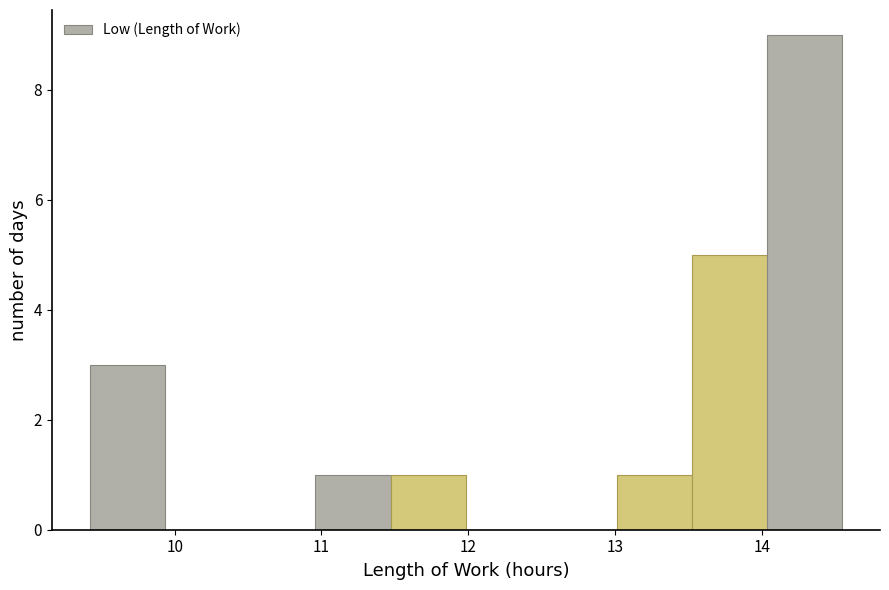

Reading left to right, list every bar in this chart as the range it spans on the x-axis followed by its height. Neither the bar edges nor the heights are printed on the chart, so give them approximately, as read against the axes.

9.4 to 9.9: 3
9.9 to 10.4: 0
10.4 to 11.0: 0
11.0 to 11.5: 1
11.5 to 12.0: 1
12.0 to 12.5: 0
12.5 to 13.0: 0
13.0 to 13.5: 1
13.5 to 14.0: 5
14.0 to 14.6: 9